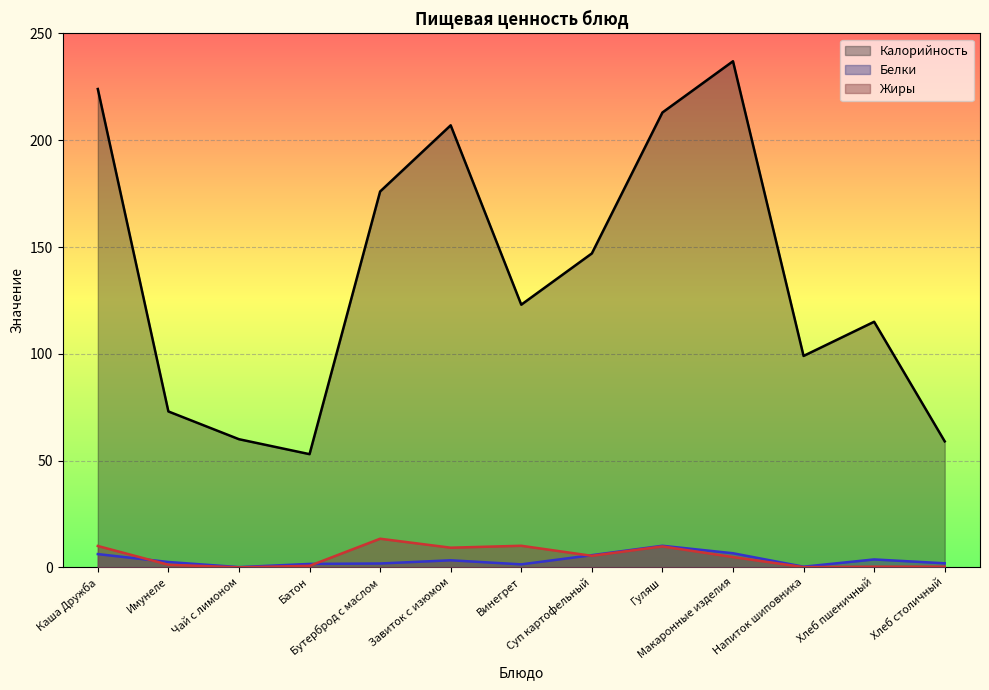

List the labels in order of Калорийность value, smallest first.

Батон, Хлеб столичный, Чай с лимоном, Имунеле, Напиток шиповника, Хлеб пшеничный, Винегрет, Суп картофельный, Бутерброд с маслом, Завиток с изюмом, Гуляш, Каша Дружба, Макаронные изделия